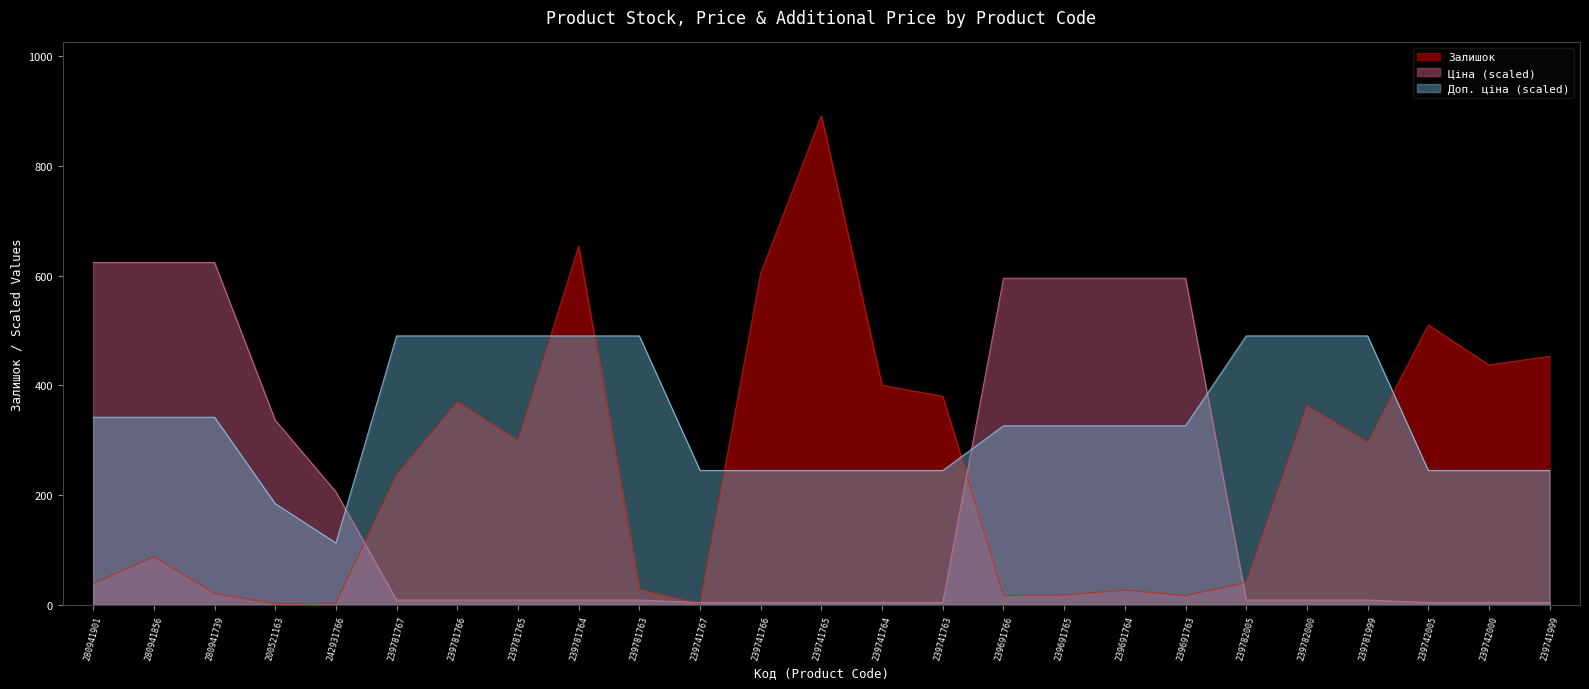

What is the label of the 8th point from the left?

239781765